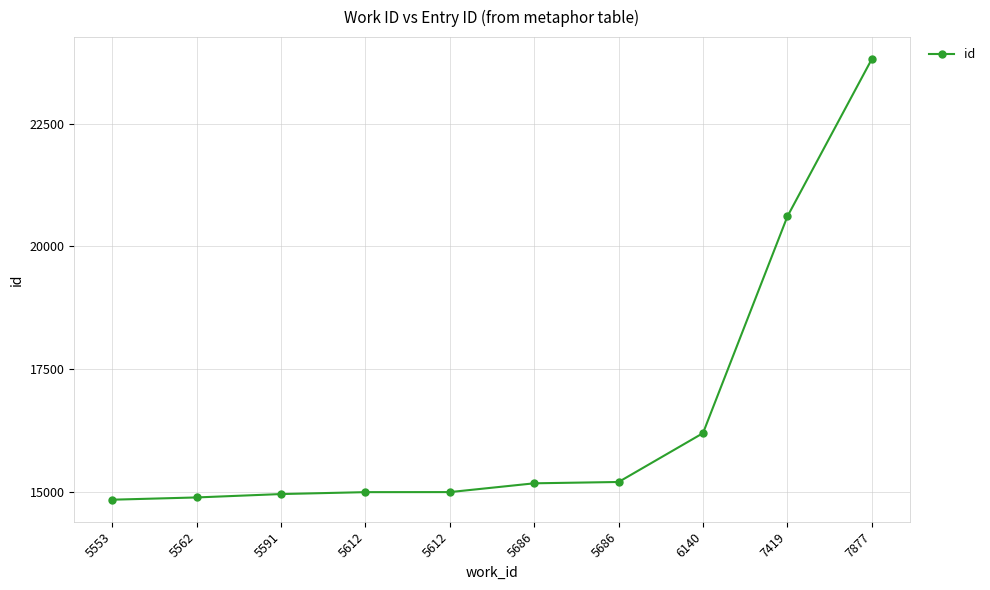

How many categories are shown in the chart?

10